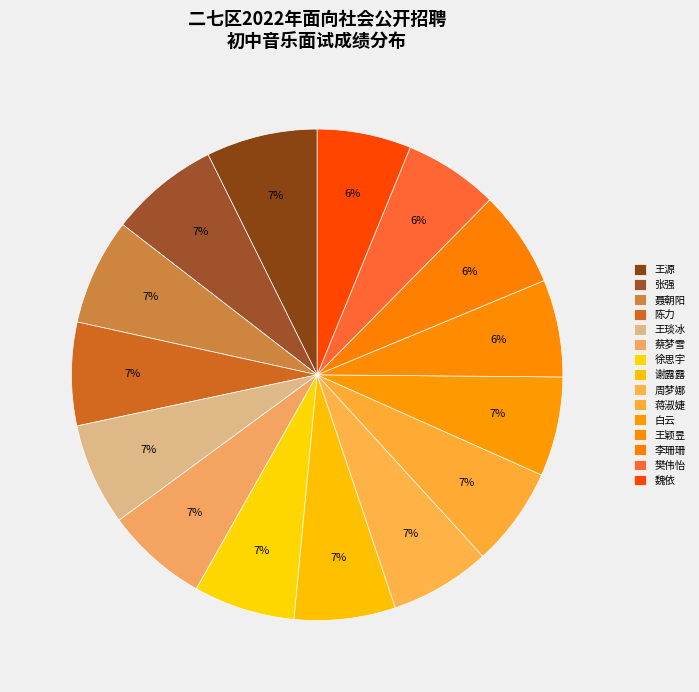

Which has a higher value, 徐思宇 or 樊伟怡?

徐思宇